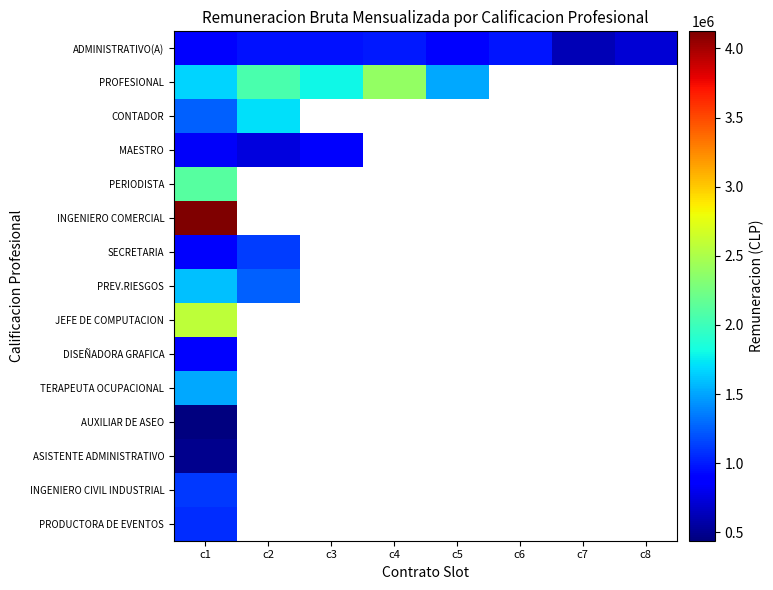

List the series in order of their peak value, highest first.

INGENIERO COMERCIAL, JEFE DE COMPUTACION, PROFESIONAL, PERIODISTA, CONTADOR, PREV.RIESGOS, TERAPEUTA OCUPACIONAL, SECRETARIA, INGENIERO CIVIL INDUSTRIAL, PRODUCTORA DE EVENTOS, ADMINISTRATIVO(A), DISEÑADORA GRAFICA, MAESTRO, ASISTENTE ADMINISTRATIVO, AUXILIAR DE ASEO